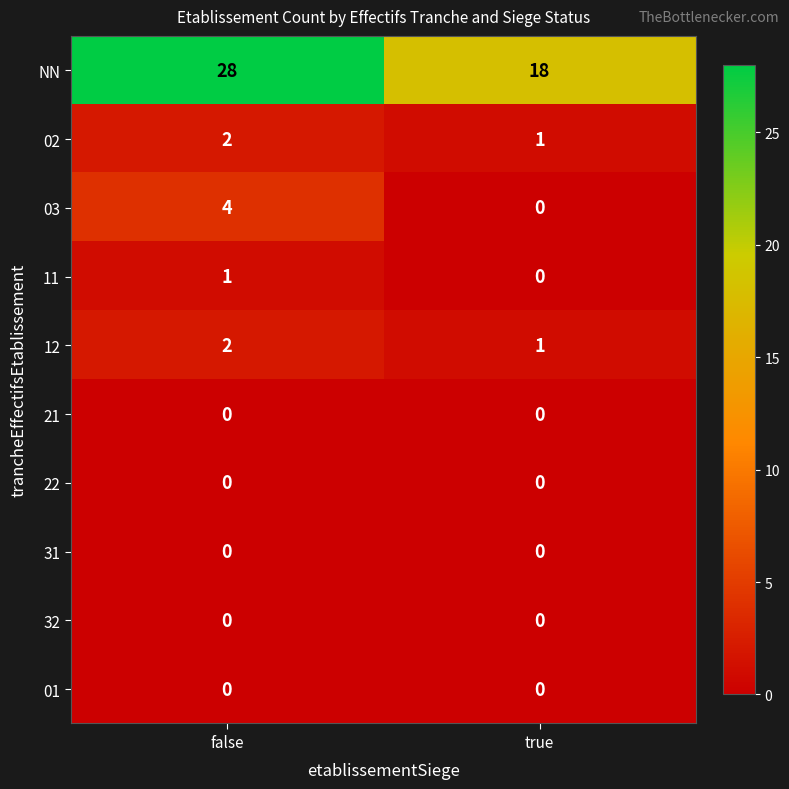

What is the difference between the maximum and minimum values in the NN series?

10